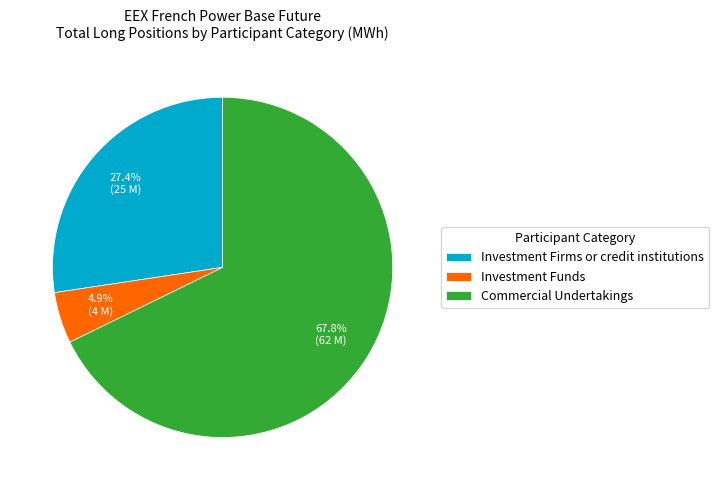

What portion of the pie excludes Investment Firms or credit institutions?

72.6%